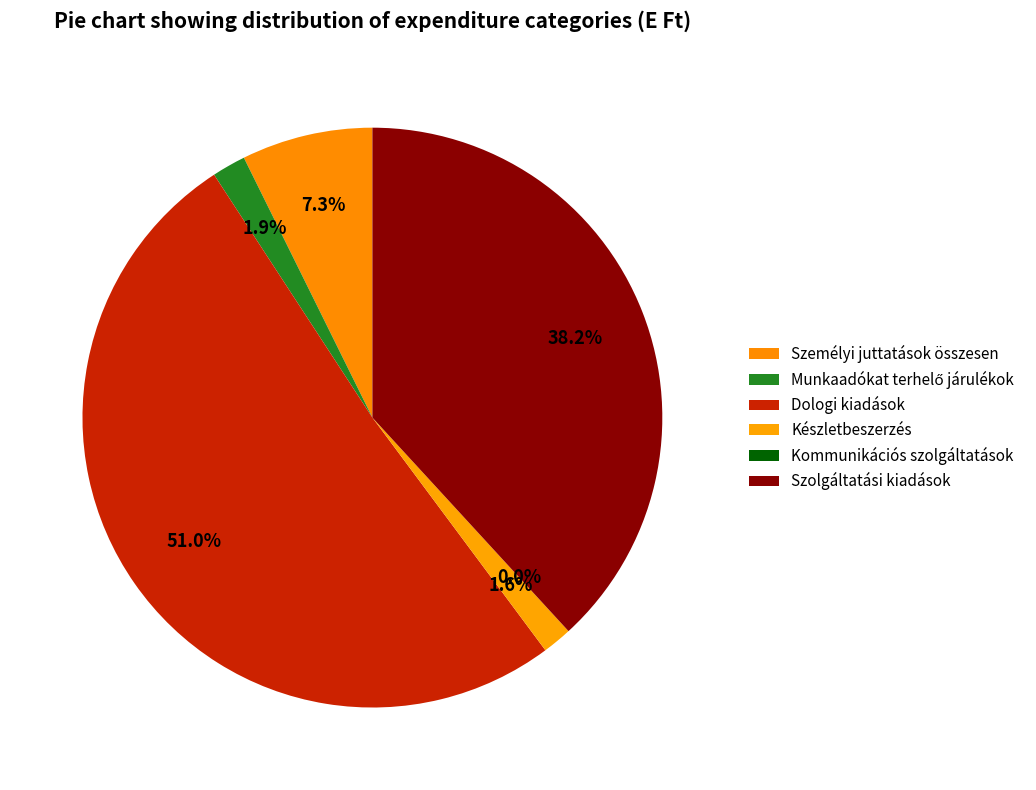

What percentage is the Munkaadókat terhelő járulékok slice, to the nearest percent?

2%